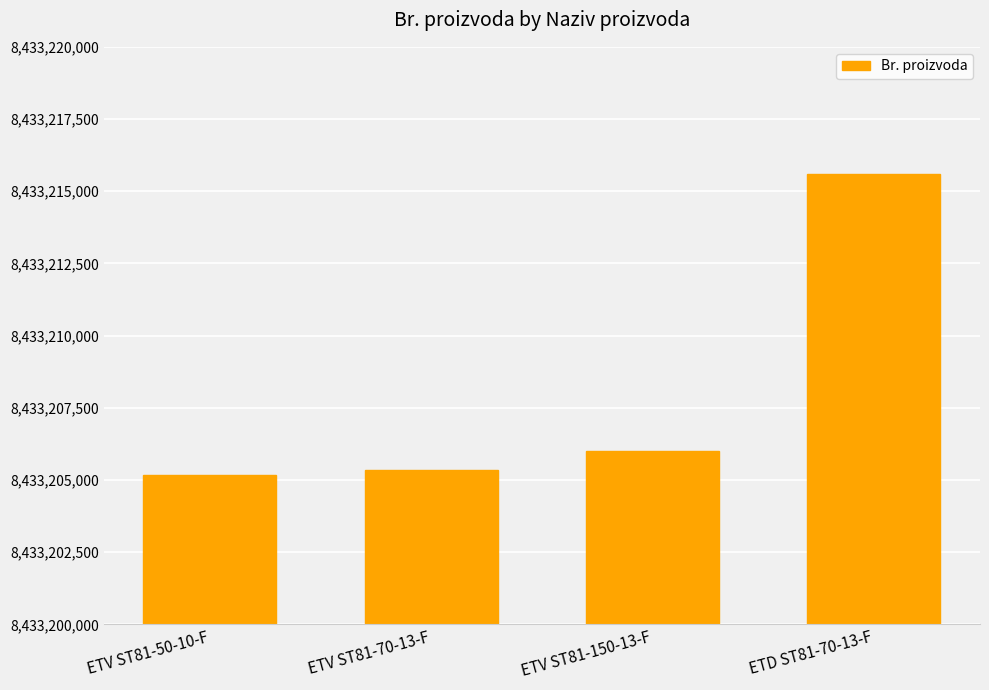

Does the chart contain stacked bars?

No